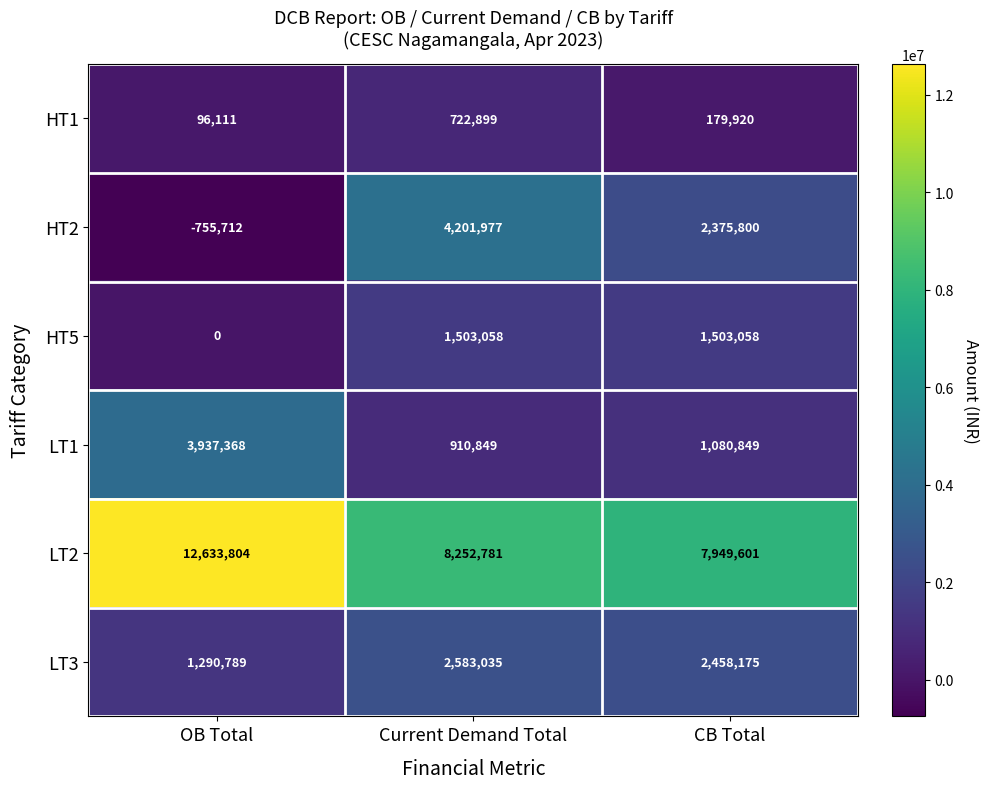

How many series are shown in this chart?

6